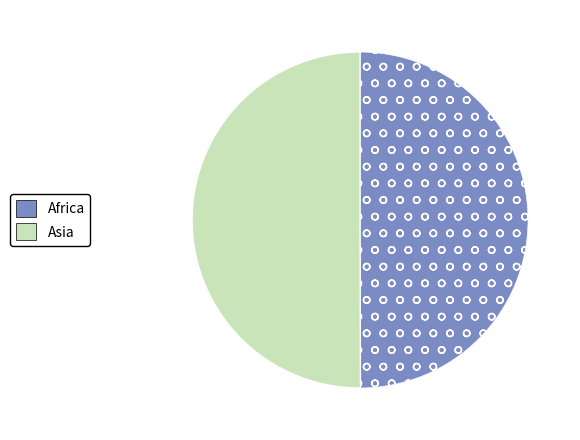

Combined, do Africa and Asia account for over 50%?

Yes